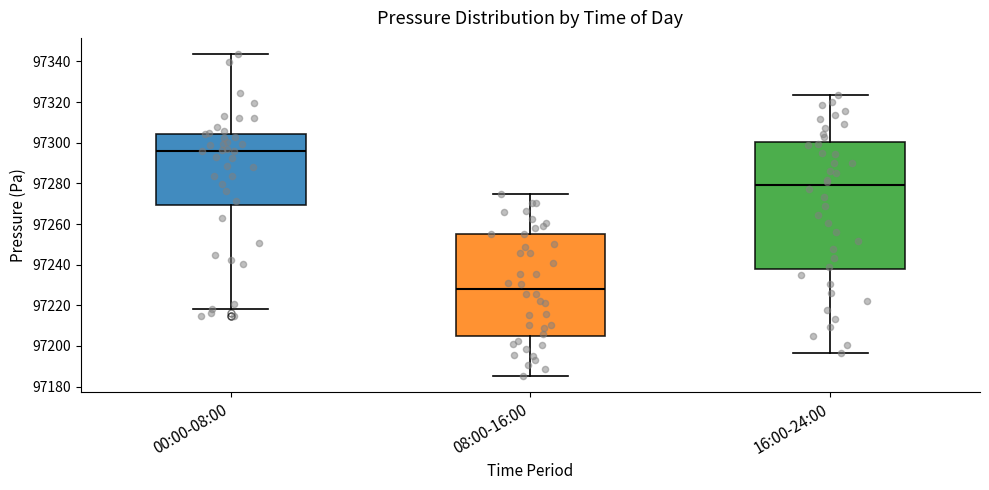

Comparing the boxes themselves (not the whiskers), which one is the tallest?

16:00-24:00